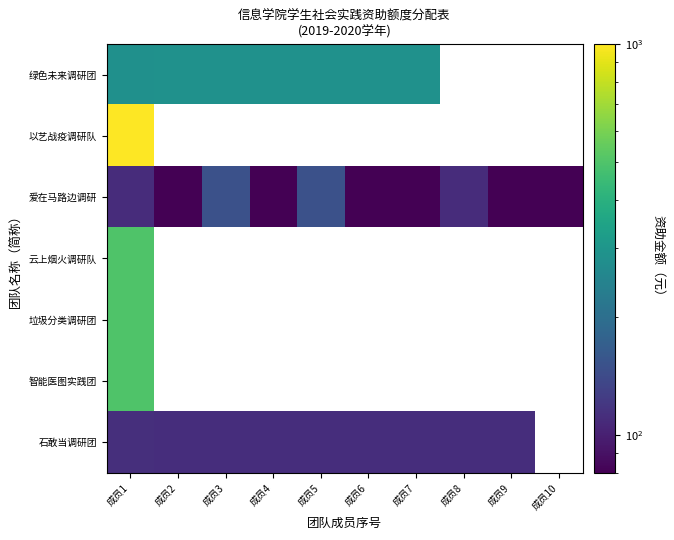

Between 成员5 and 成员8, which series saw the biggest shift?

爱在马路边调研